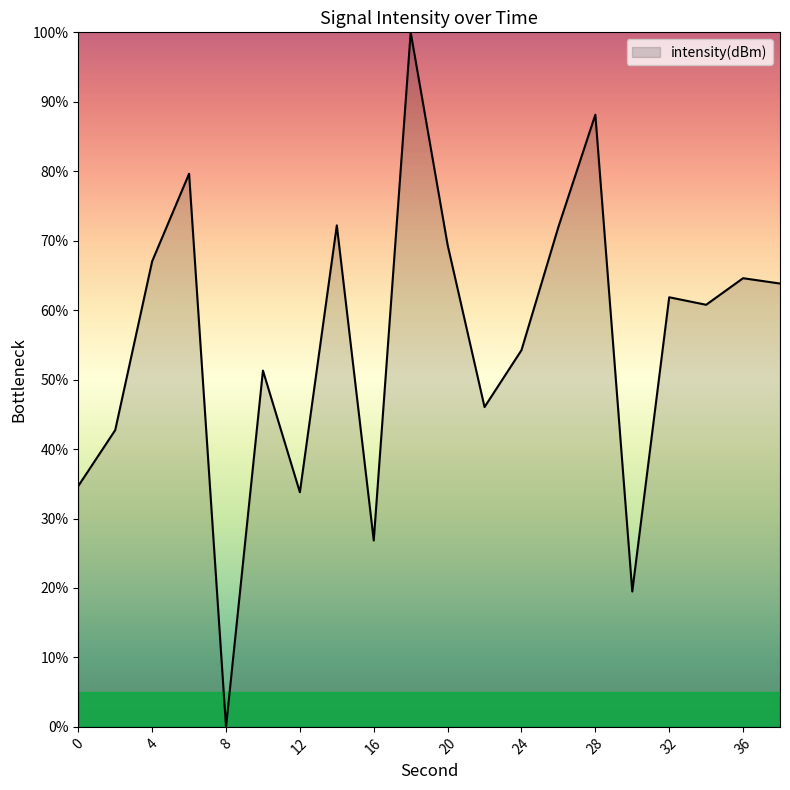

Rank the categories by value from highest to lowest.

18, 28, 6, 14, 26, 20, 4, 36, 38, 32, 34, 24, 10, 22, 2, 0, 12, 16, 30, 8